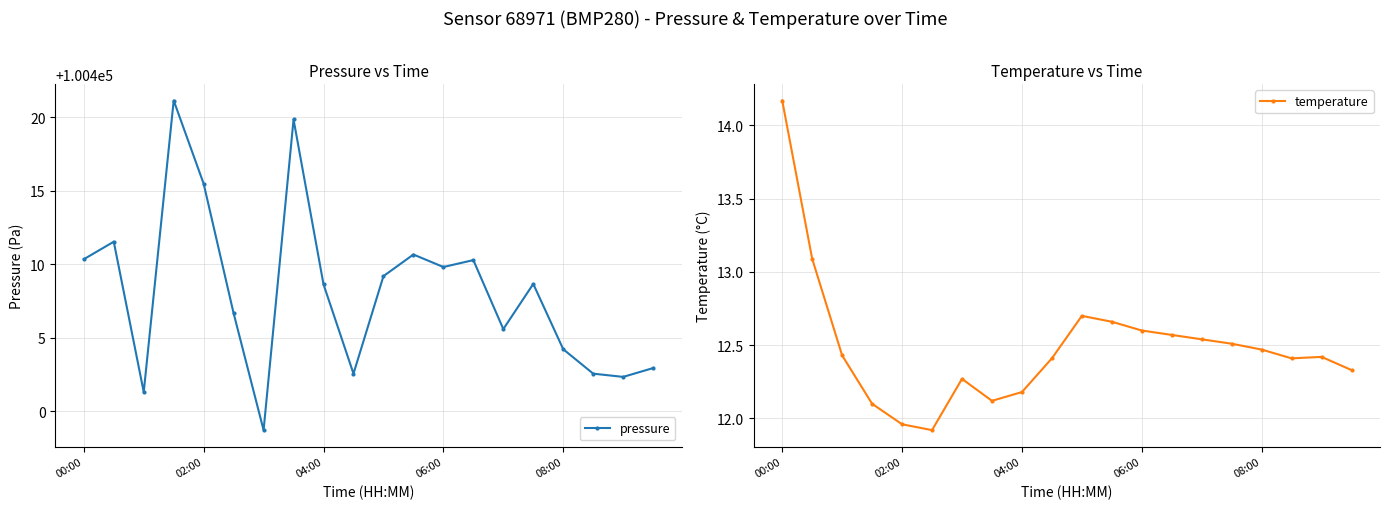

What is the difference between the second highest and second lowest values in the temperature series?

1.1